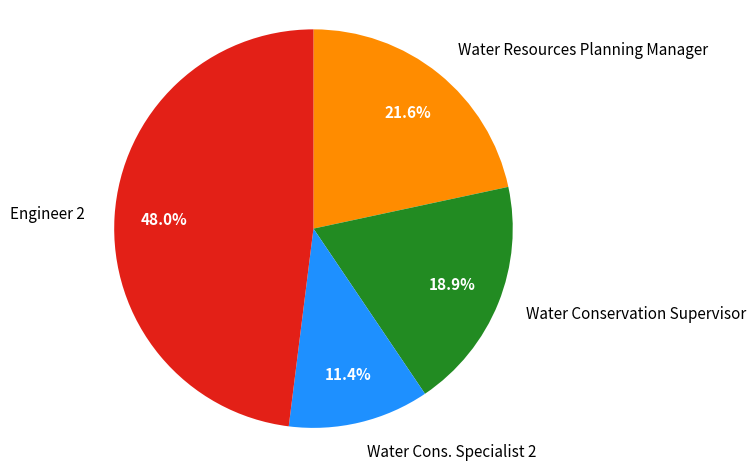

What is the smallest slice in the pie chart?

Water Cons. Specialist 2